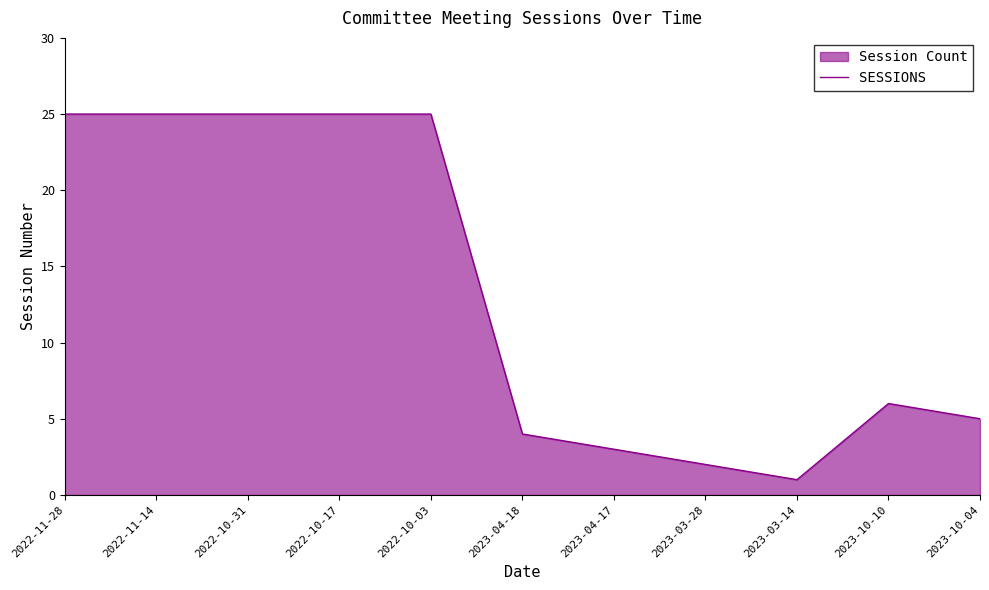

How many points are lower than both their immediate neighbors (excluding endpoints)?

1